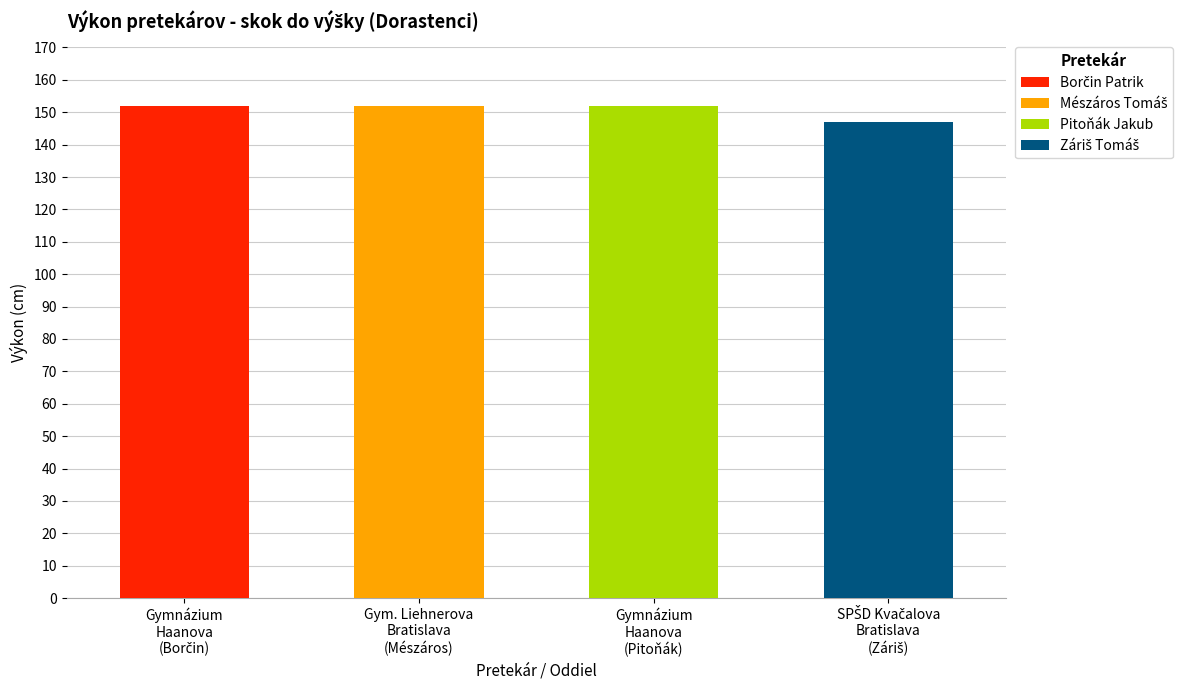

What is the smallest value displayed?

147